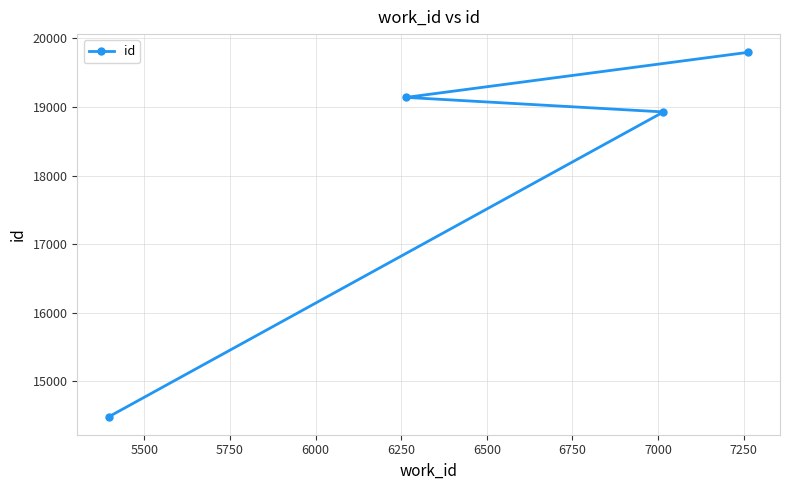

How many categories are shown in the chart?

4